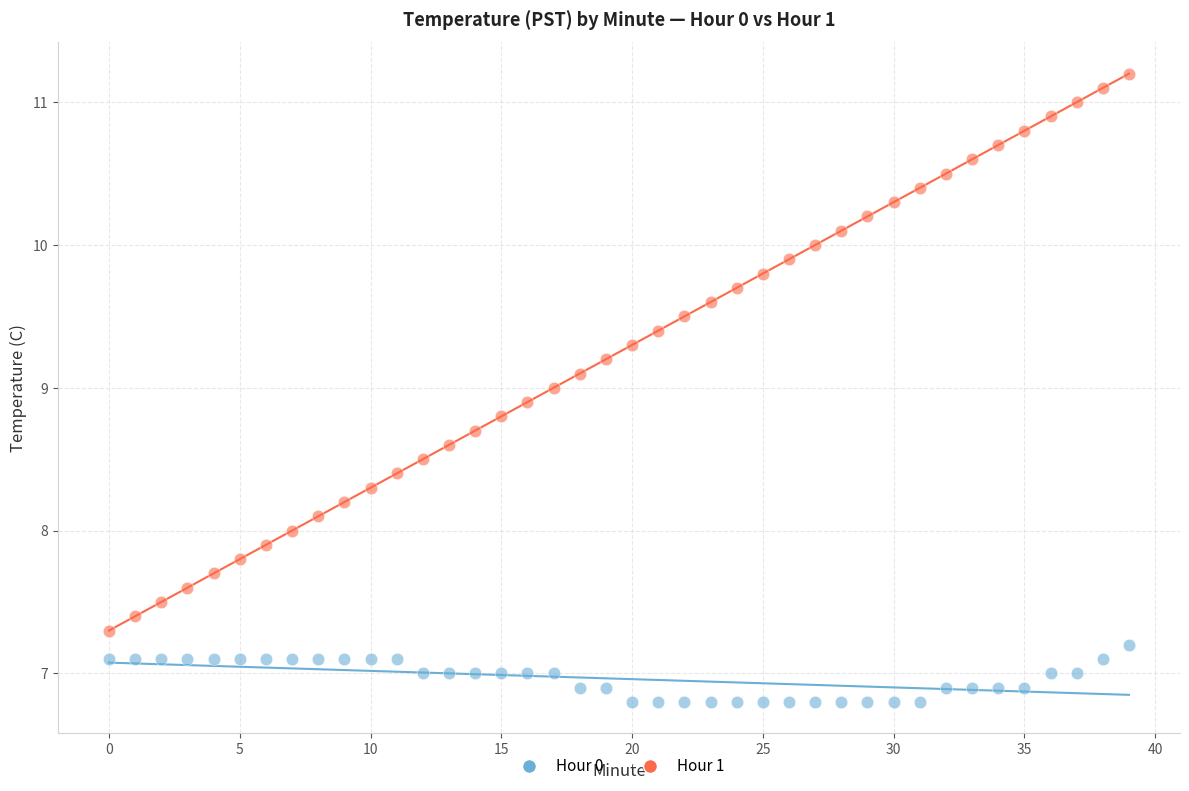

Across all data points, what is the range of Y values (max minus min)?

4.4